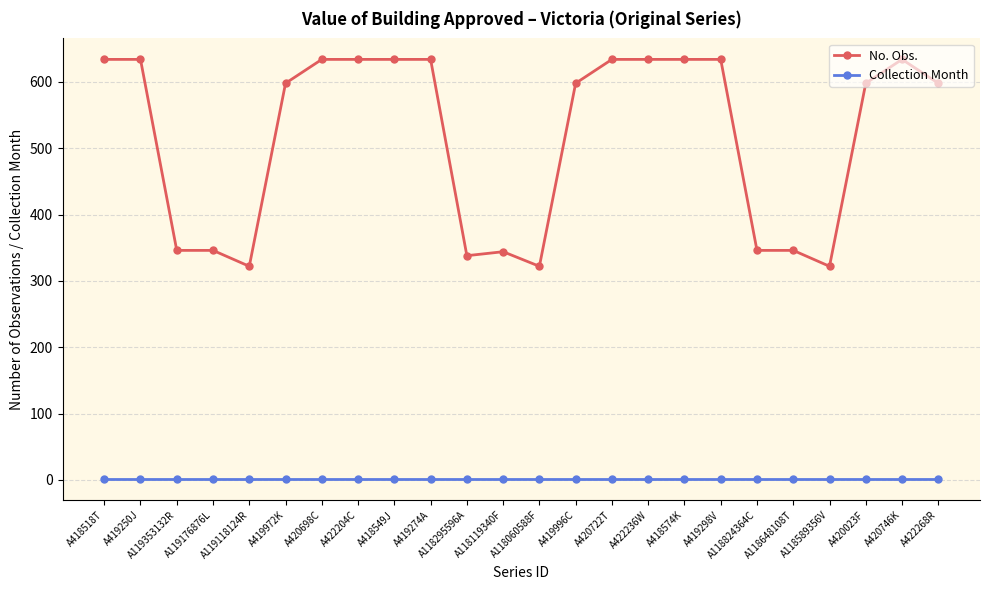

What is the sum of all Collection Month values?

24